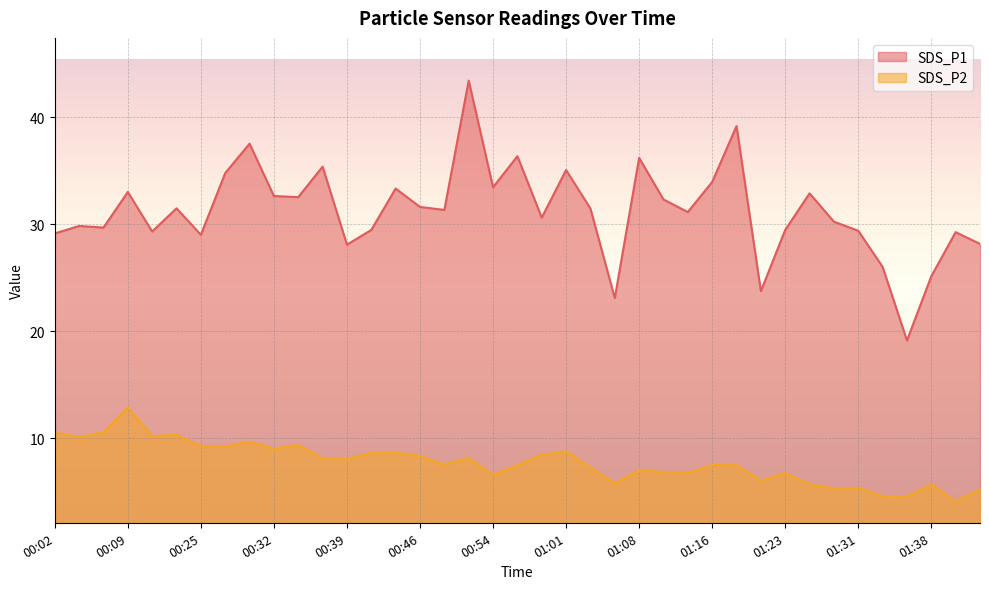

What is the difference between the maximum and minimum values in the SDS_P1 series?

24.3